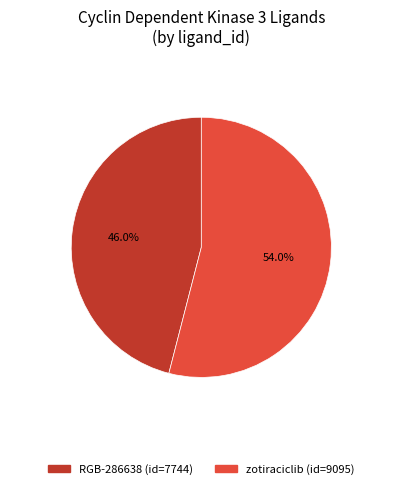

Is zotiraciclib the majority of the pie?

Yes